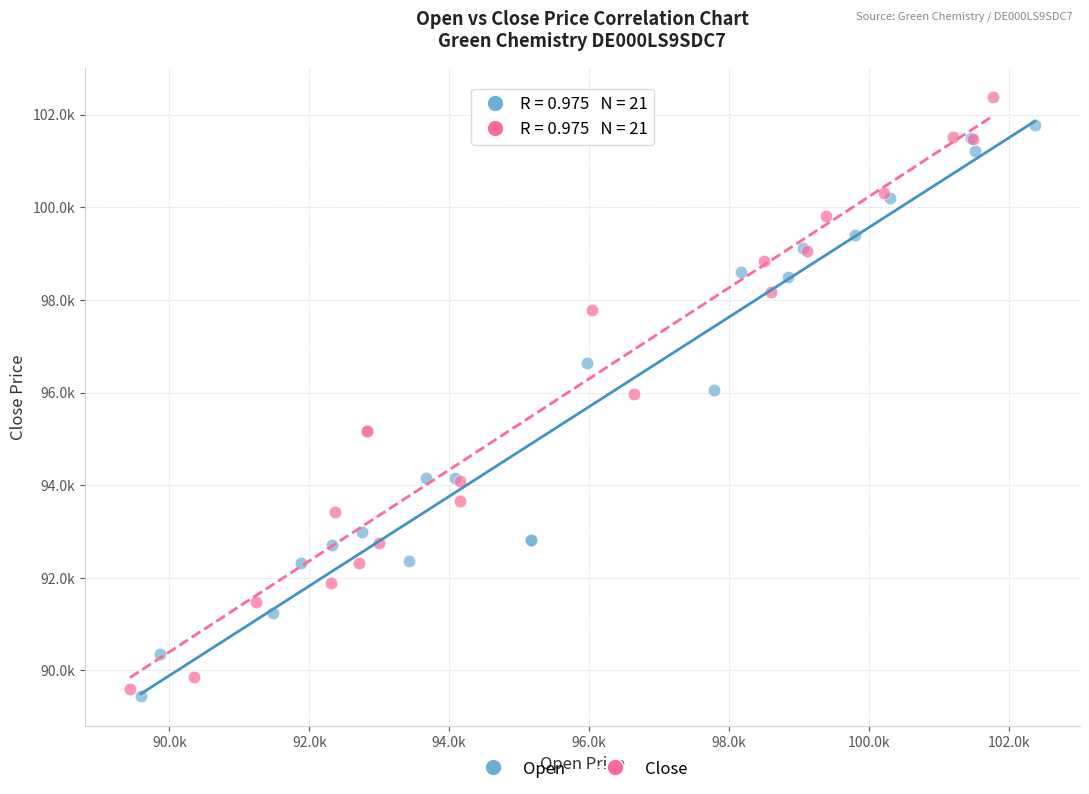

Which series contains the lowest Y value?

Open